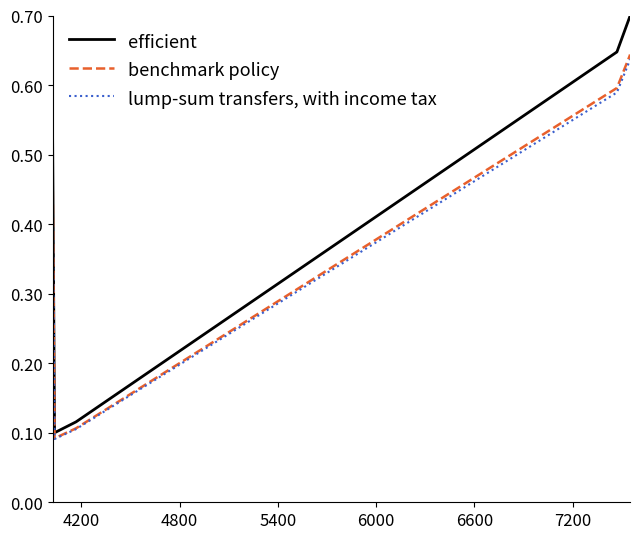

Which series has the largest range (max minus min)?

efficient